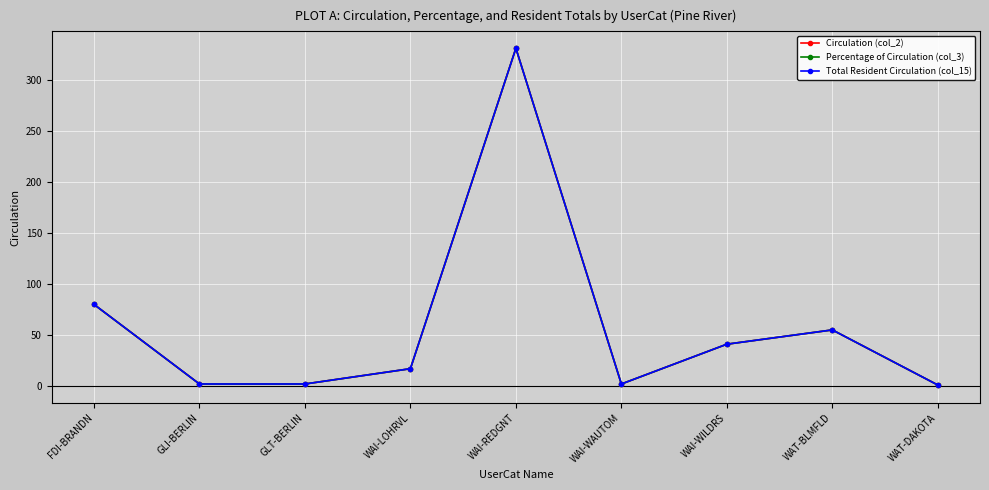

Reading left to right, extract all data points from this chart.

Circulation (col_2): 80.0	2.0	2.0	17.0	331.0	2.0	41.0	55.0	1.0
Percentage of Circulation (col_3): 80.0	2.0	2.0	17.0	331.0	2.0	41.0	55.0	1.0
Total Resident Circulation (col_15): 80.0	2.0	2.0	17.0	331.0	2.0	41.0	55.0	1.0